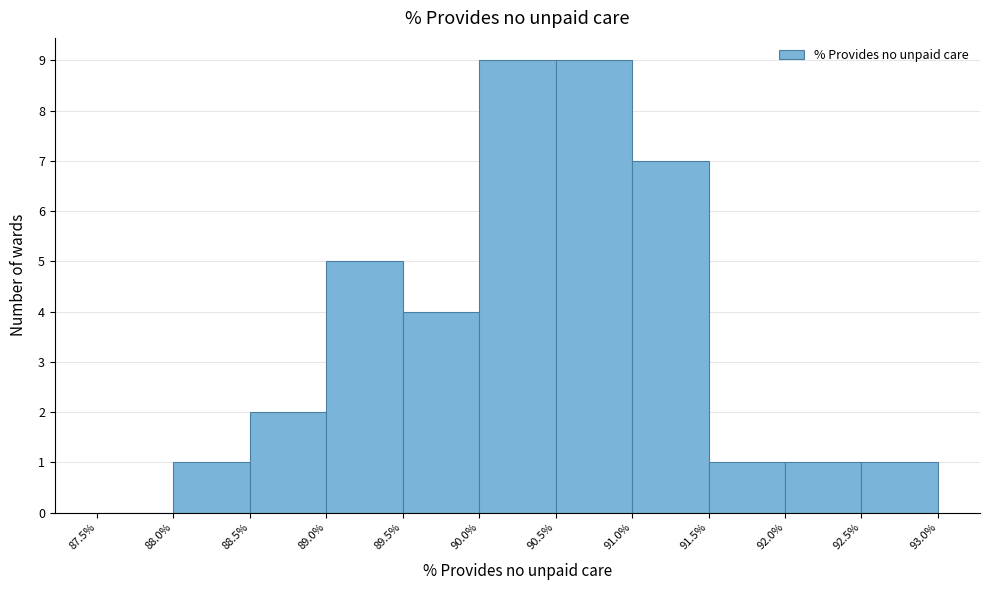

Reading left to right, transcribe this chart: for each bar, give the range it covers on the x-axis and its height. The values are not printed on the chart, so give them approximately, as read against the axis.

87.5% to 88.0%: 0
88.0% to 88.5%: 1
88.5% to 89.0%: 2
89.0% to 89.5%: 5
89.5% to 90.0%: 4
90.0% to 90.5%: 9
90.5% to 91.0%: 9
91.0% to 91.5%: 7
91.5% to 92.0%: 1
92.0% to 92.5%: 1
92.5% to 93.0%: 1